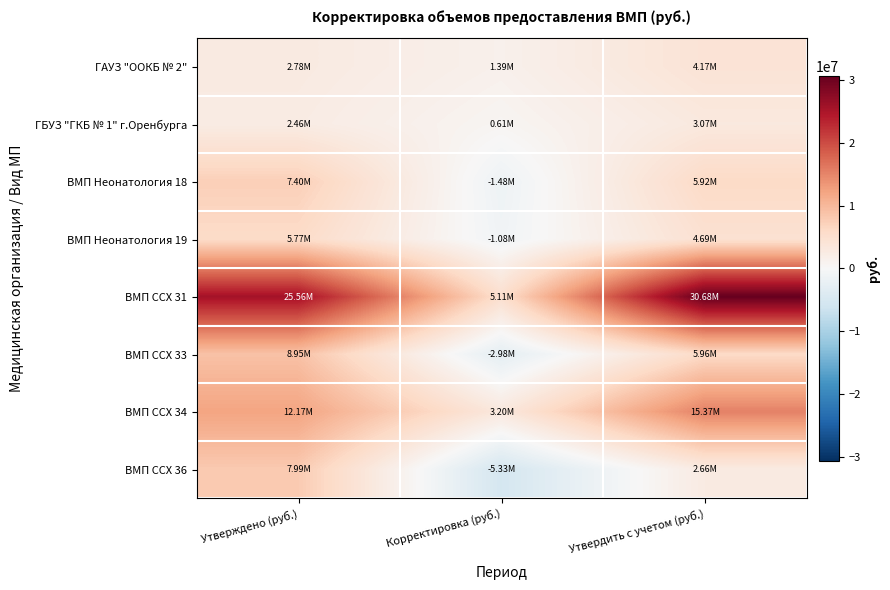

At how many categories does at least one series exceed 7797005?

2